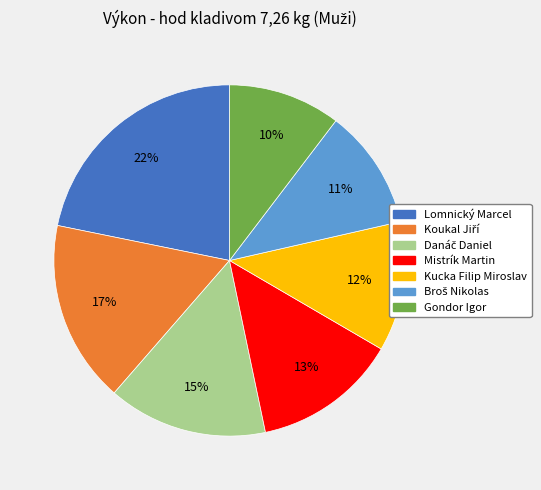

To the nearest percent, what portion does Kucka Filip Miroslav represent?

12%